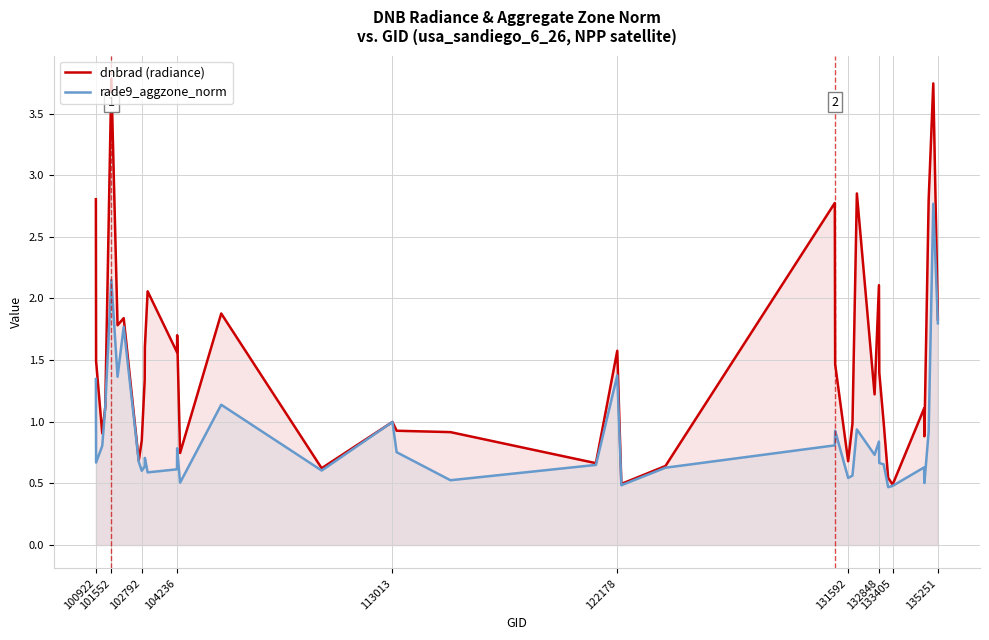

Which series has the largest total across all categories?

dnbrad (radiance)